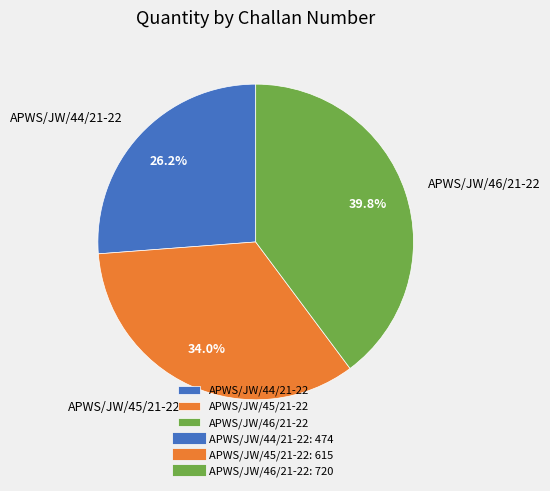

To the nearest percent, what is the difference between the APWS/JW/45/21-22 and APWS/JW/44/21-22 slice percentages?

8%